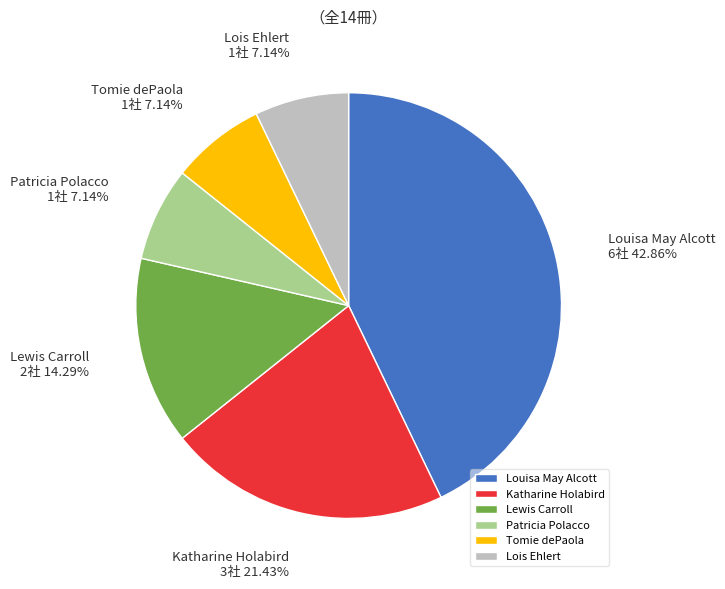

Which slice is the largest?

Louisa May Alcott